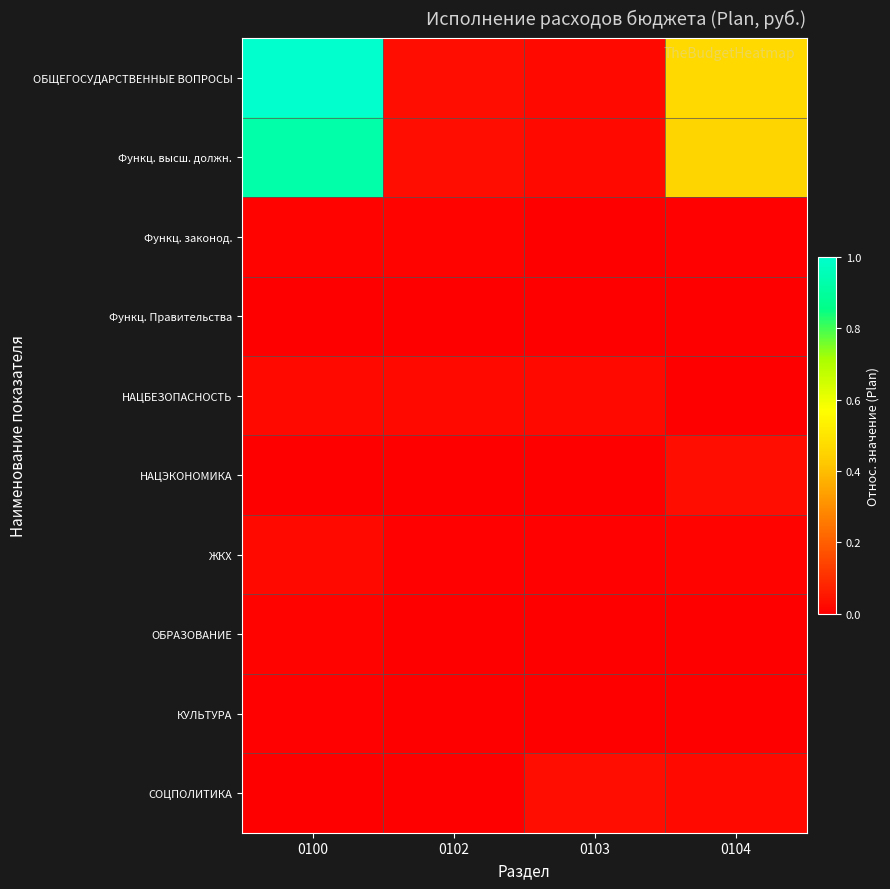

Reading left to right, what are all the values shown in this chart?

ОБЩЕГОСУДАРСТВЕННЫЕ ВОПРОСЫ: 0100=1.0	0102=0.0	0103=0.0	0104=0.5
Функц. высш. должн.: 0100=0.9	0102=0.0	0103=0.0	0104=0.5
Функц. законод.: 0100=0.0	0102=0.0	0103=0.0	0104=0.0
Функц. Правительства: 0100=0.0	0102=0.0	0103=0.0	0104=0.0
НАЦБЕЗОПАСНОСТЬ: 0100=0.0	0102=0.0	0103=0.0	0104=0.0
НАЦЭКОНОМИКА: 0100=0.0	0102=0.0	0103=0.0	0104=0.0
ЖКХ: 0100=0.0	0102=0.0	0103=0.0	0104=0.0
ОБРАЗОВАНИЕ: 0100=0.0	0102=0.0	0103=0.0	0104=0.0
КУЛЬТУРА: 0100=0.0	0102=0.0	0103=0.0	0104=0.0
СОЦПОЛИТИКА: 0100=0.0	0102=0.0	0103=0.0	0104=0.0